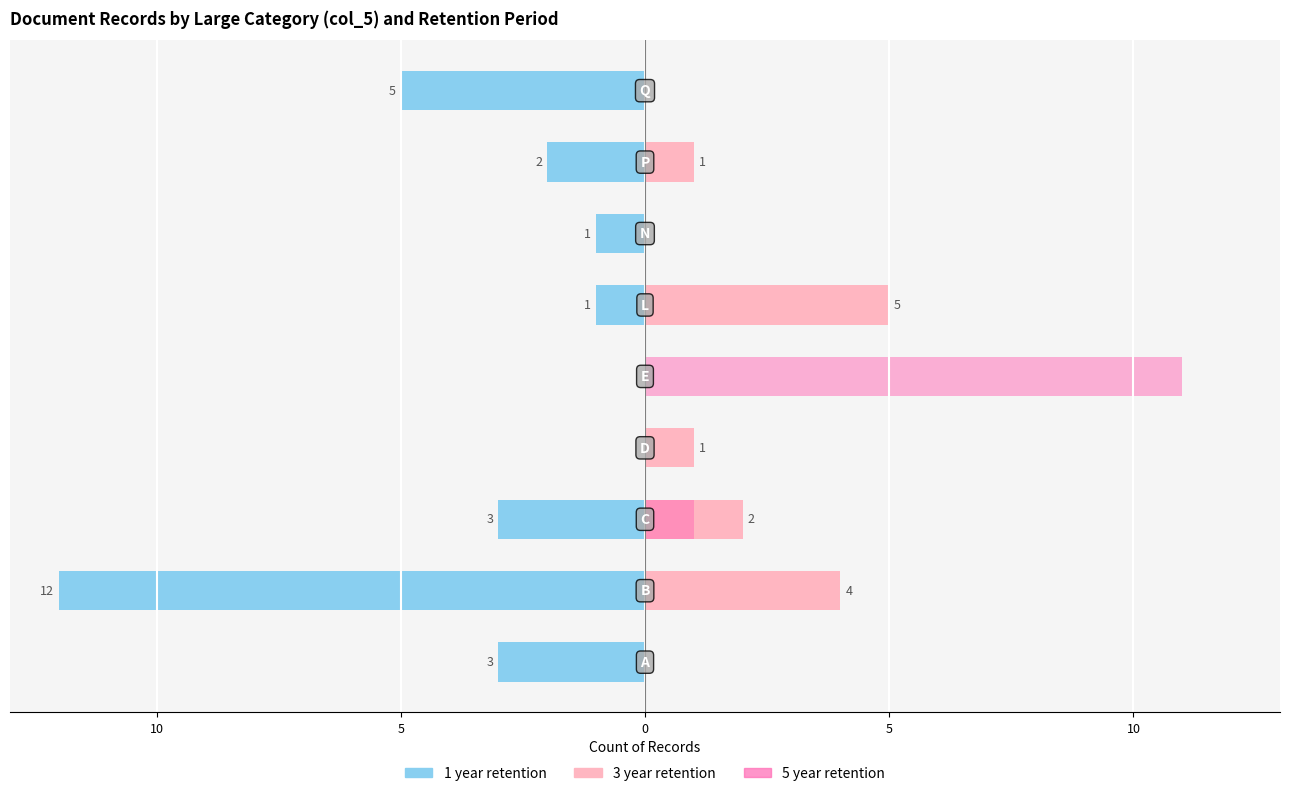

What are all the series names shown in the legend?

1 year retention, 3 year retention, 5 year retention